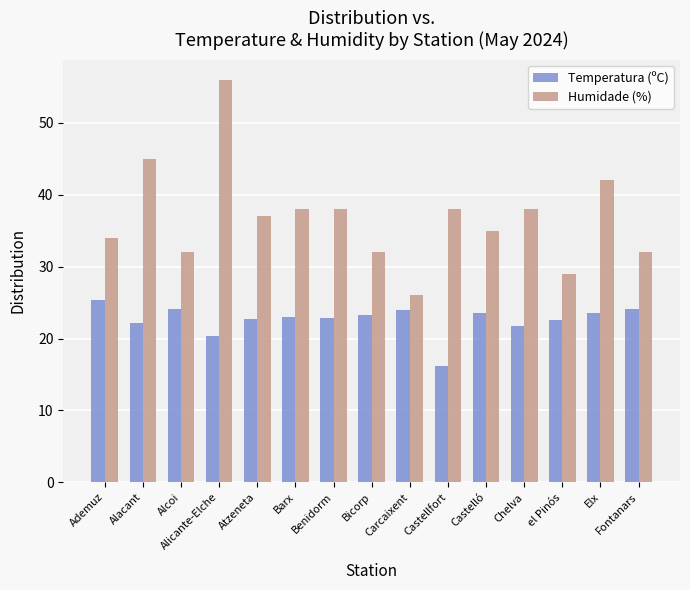

What are all the series names shown in the legend?

Temperatura (ºC), Humidade (%)